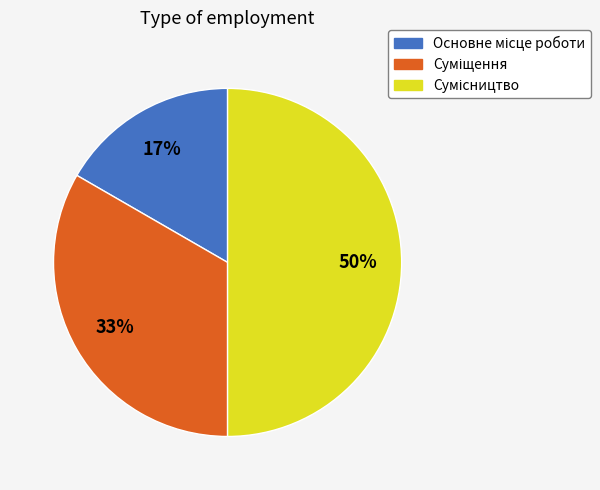

How many segments does this pie chart have?

3